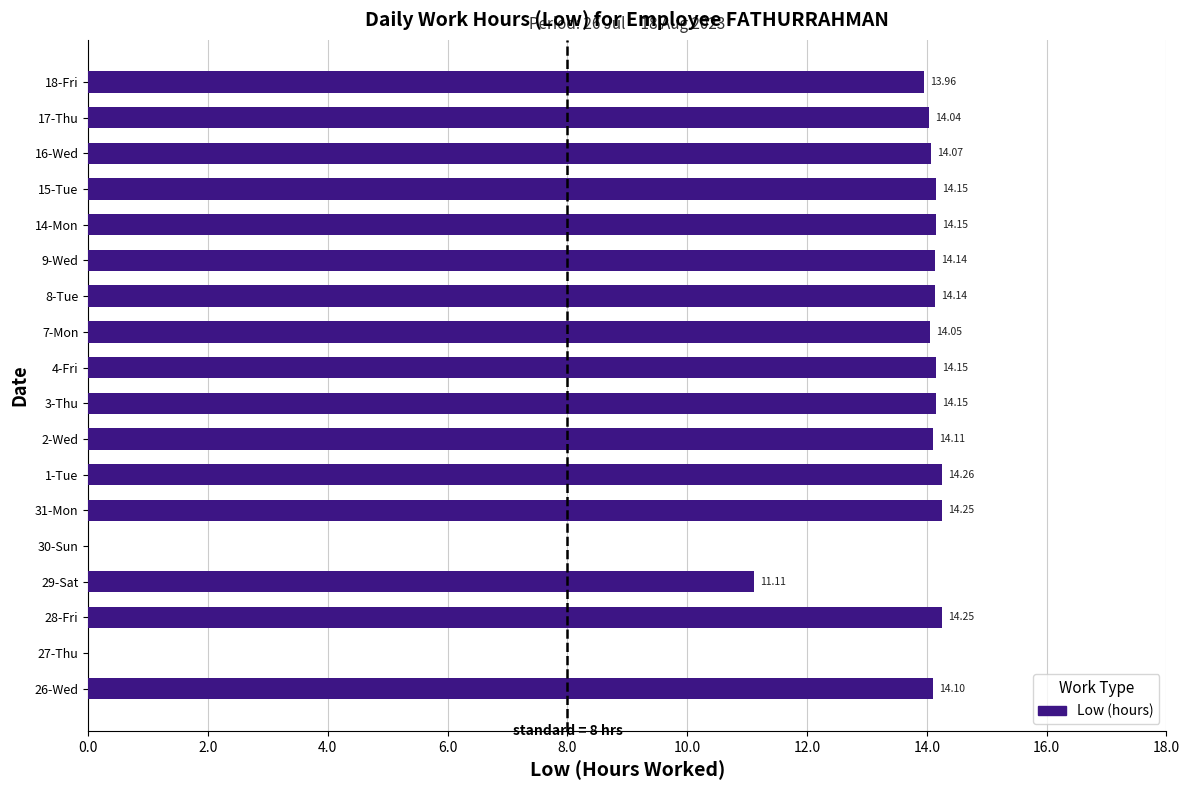

What is the sum of the values at 4-Fri and 27-Thu?

14.2